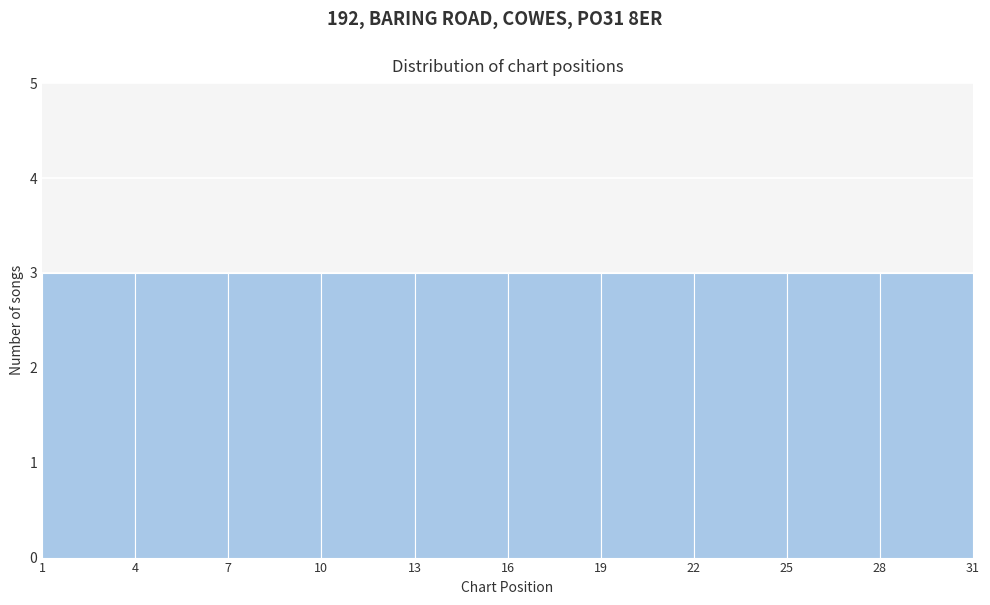

How tall is the bar that spans 7 to 10 on the x-axis? The values are not printed on the chart, so give them approximately, as read against the axis.

3